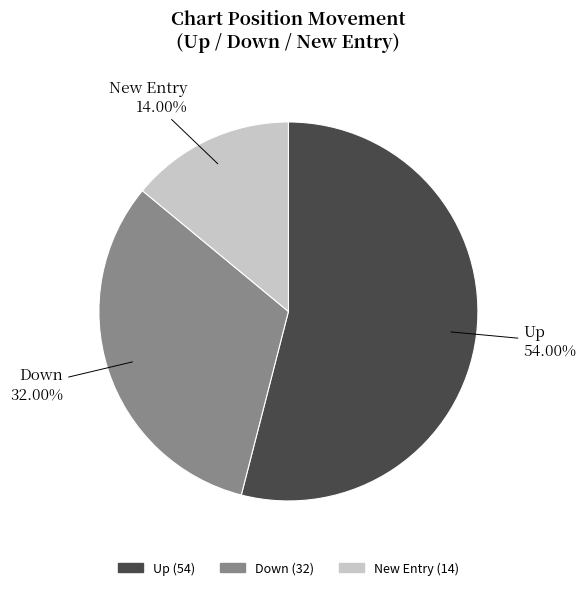

Count the number of slices in the pie.

3